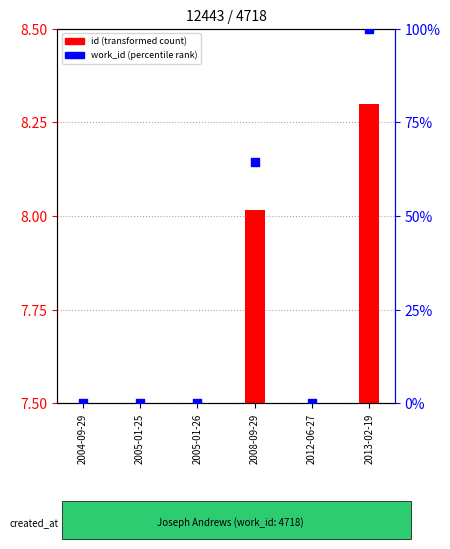

What is the change in value from 2005-01-26 to 2008-09-29?

+64.3